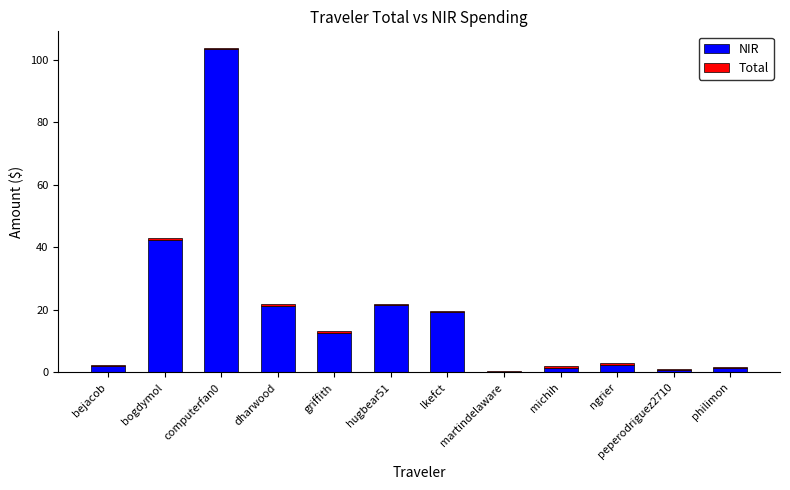

At which label does NIR reach its peak?

computerfan0